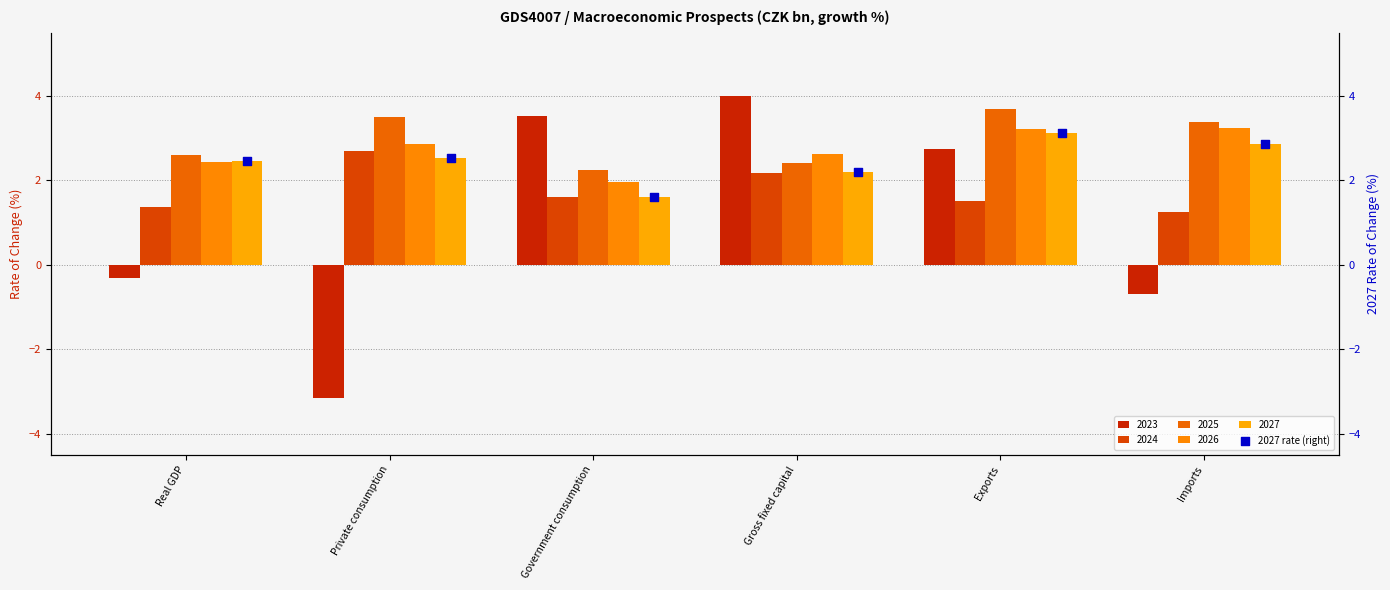

What is the ratio of the value at Real GDP to the value at Imports?

0.9